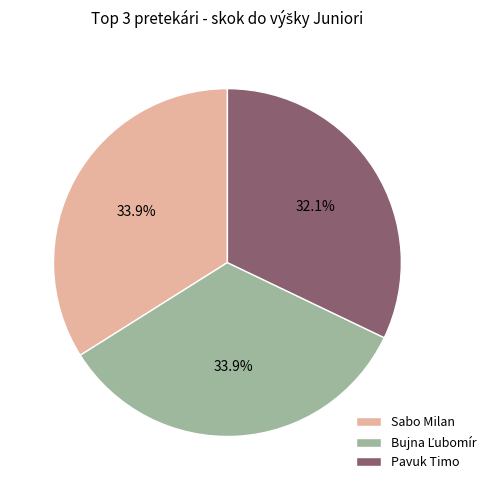

What percentage is NOT represented by Pavuk Timo?

67.9%